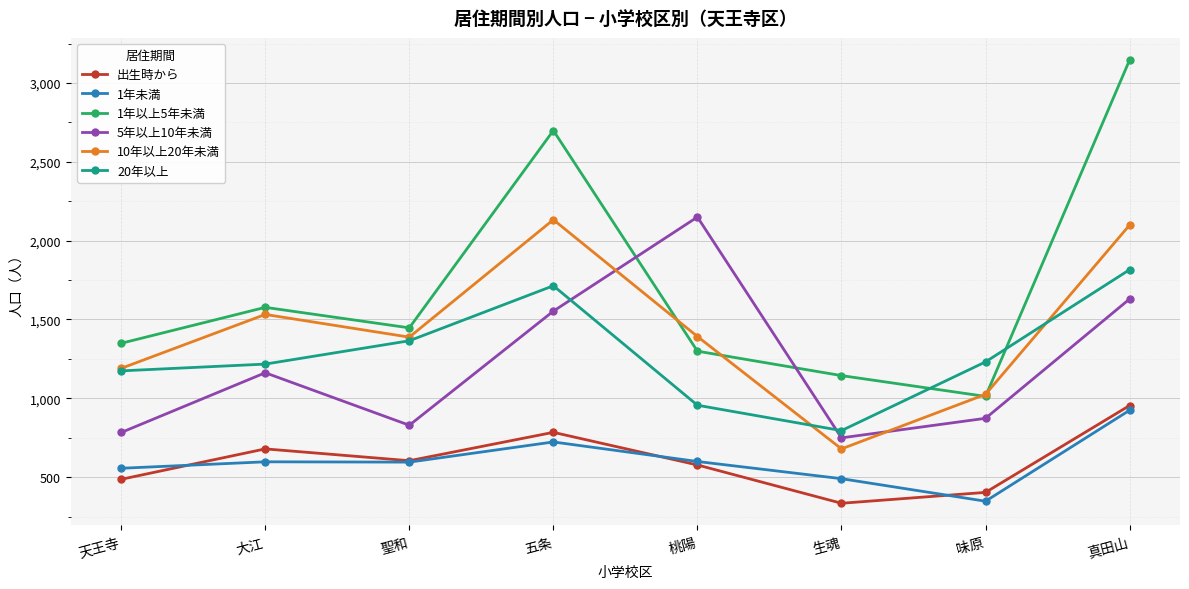

True or false: 5年以上10年未満 has a value of 1630 at 真田山.

True